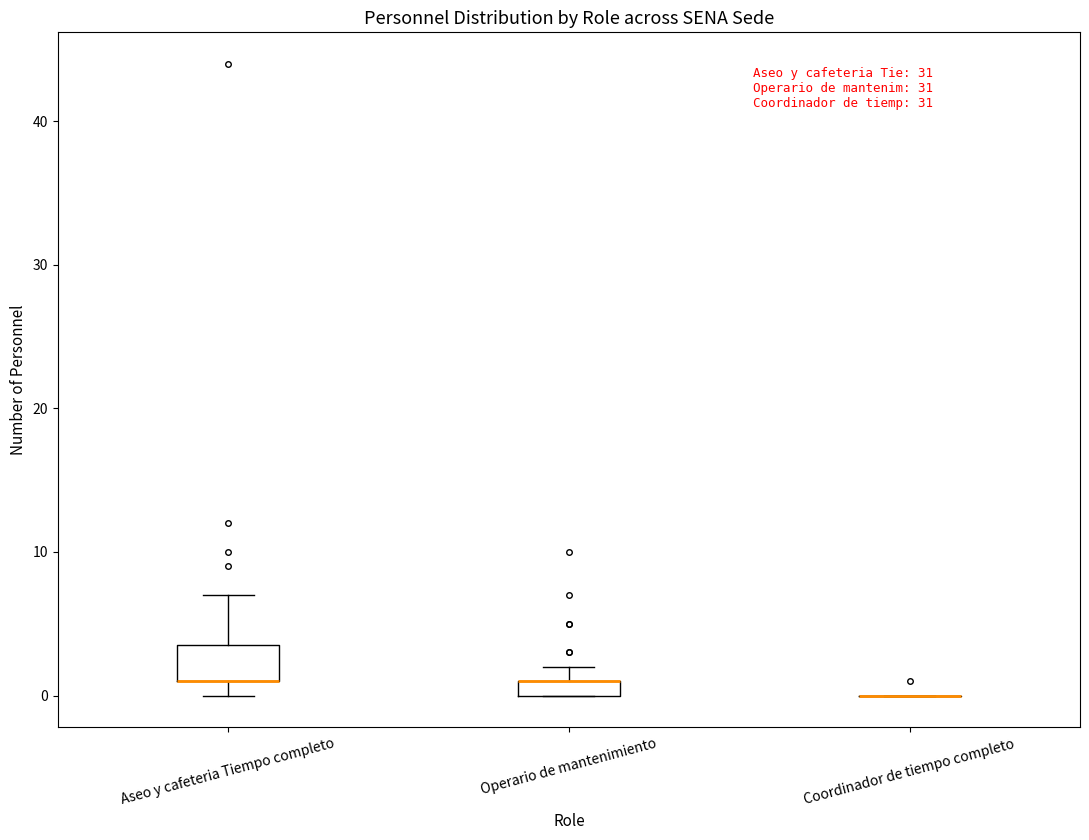

Comparing the boxes themselves (not the whiskers), which one is the tallest?

Aseo y cafeteria Tiempo completo